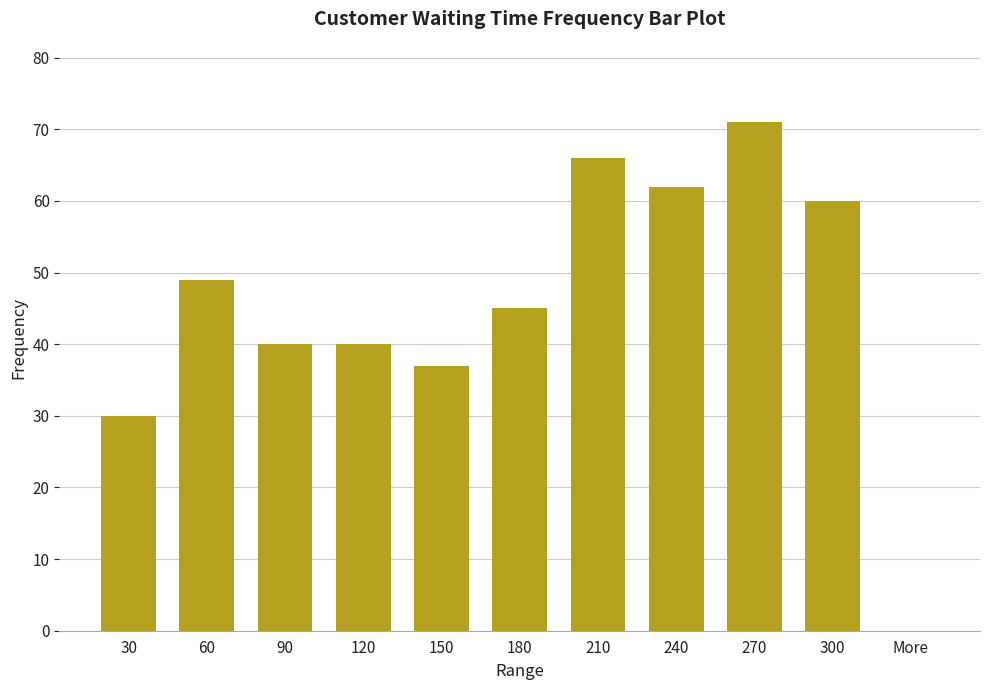

Reading left to right, what are all the values shown in this chart?

30=30	60=49	90=40	120=40	150=37	180=45	210=66	240=62	270=71	300=60	More=0